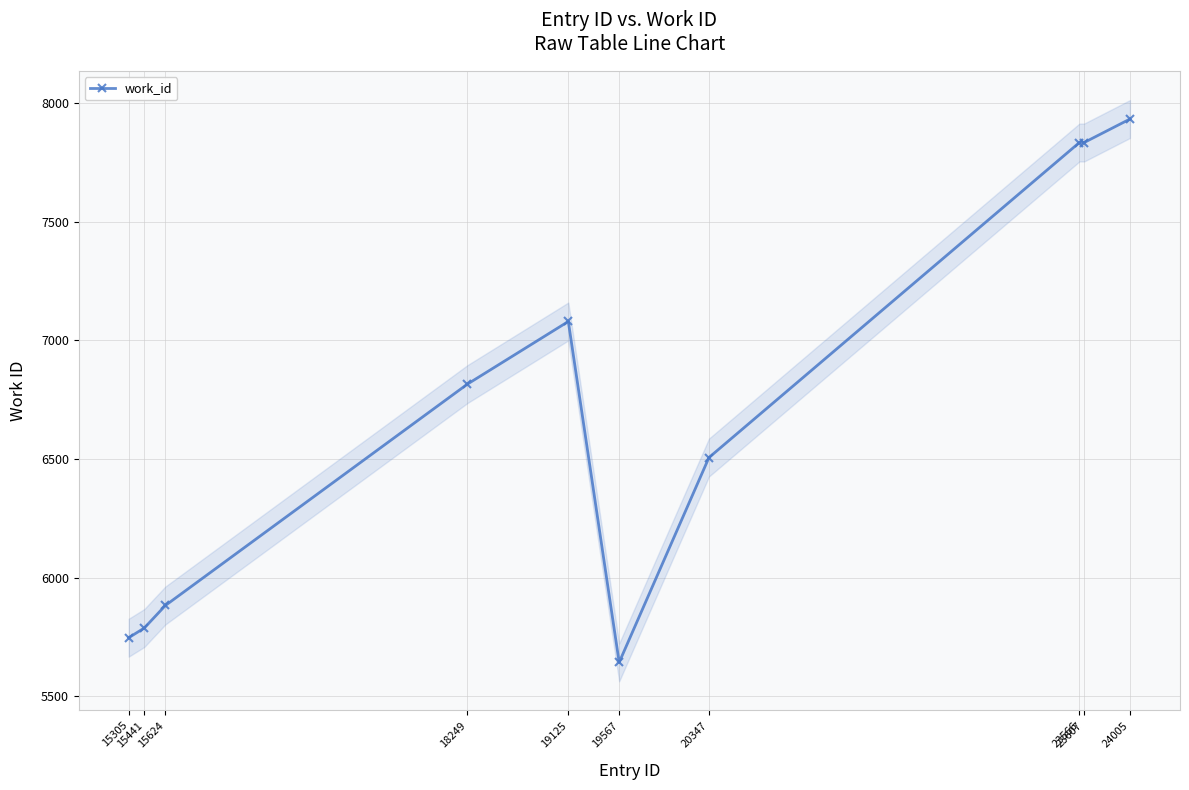

What is the change in value from 15305 to 20347?

+760